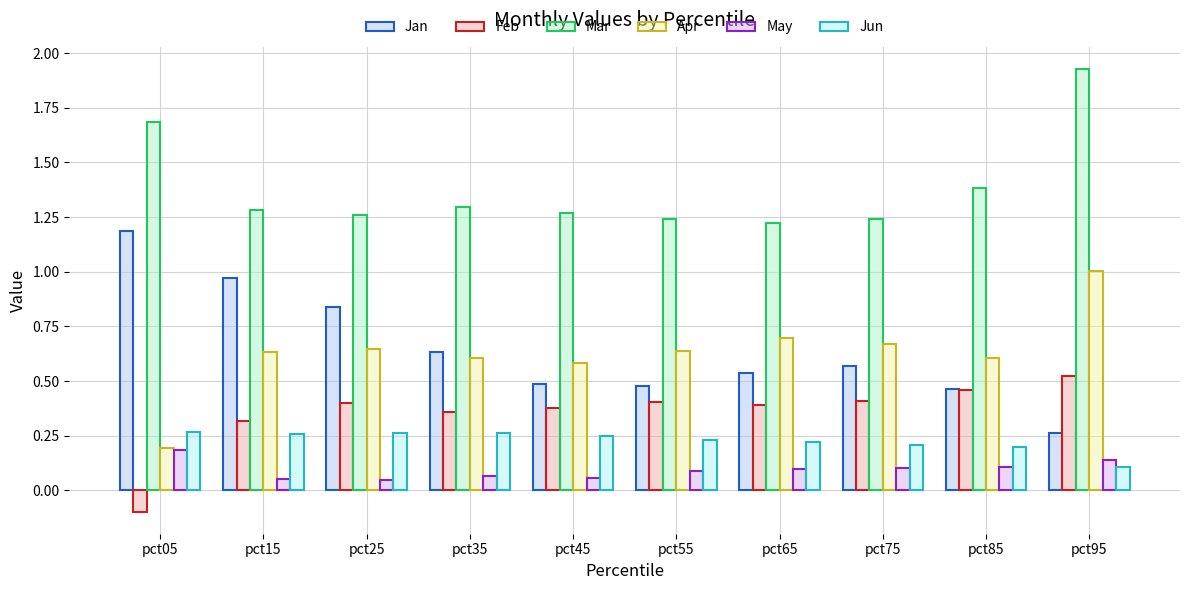

Rank the series at pct65 from highest to lowest value.

Mar, Apr, Jan, Feb, Jun, May